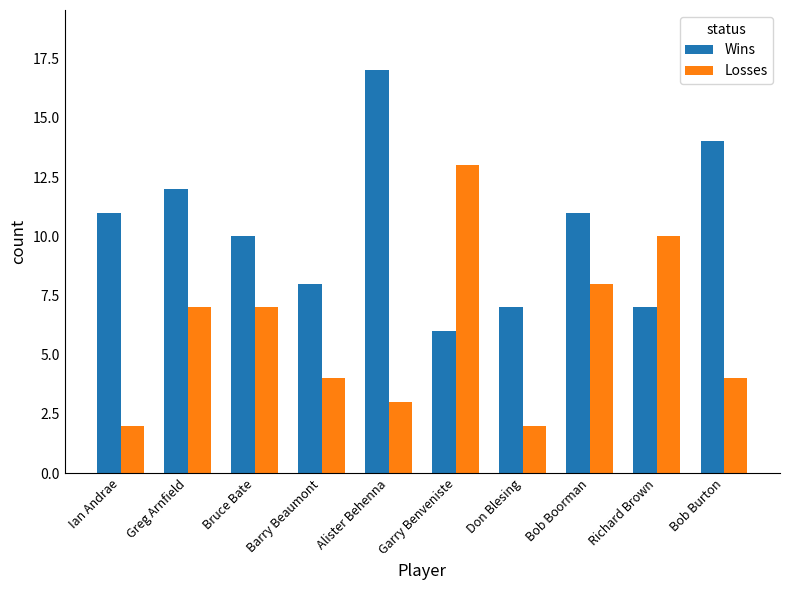

How many data points does each series have?

10